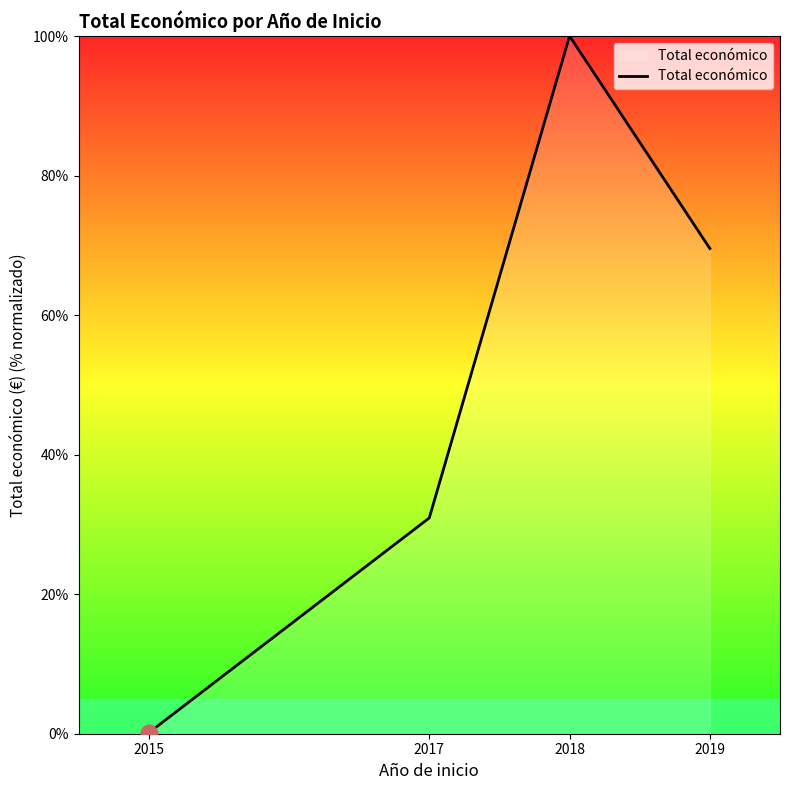

Reading right to left, transcribe all the data shown in this chart.

2019=69.5	2018=100.0	2017=30.9	2015=0.1